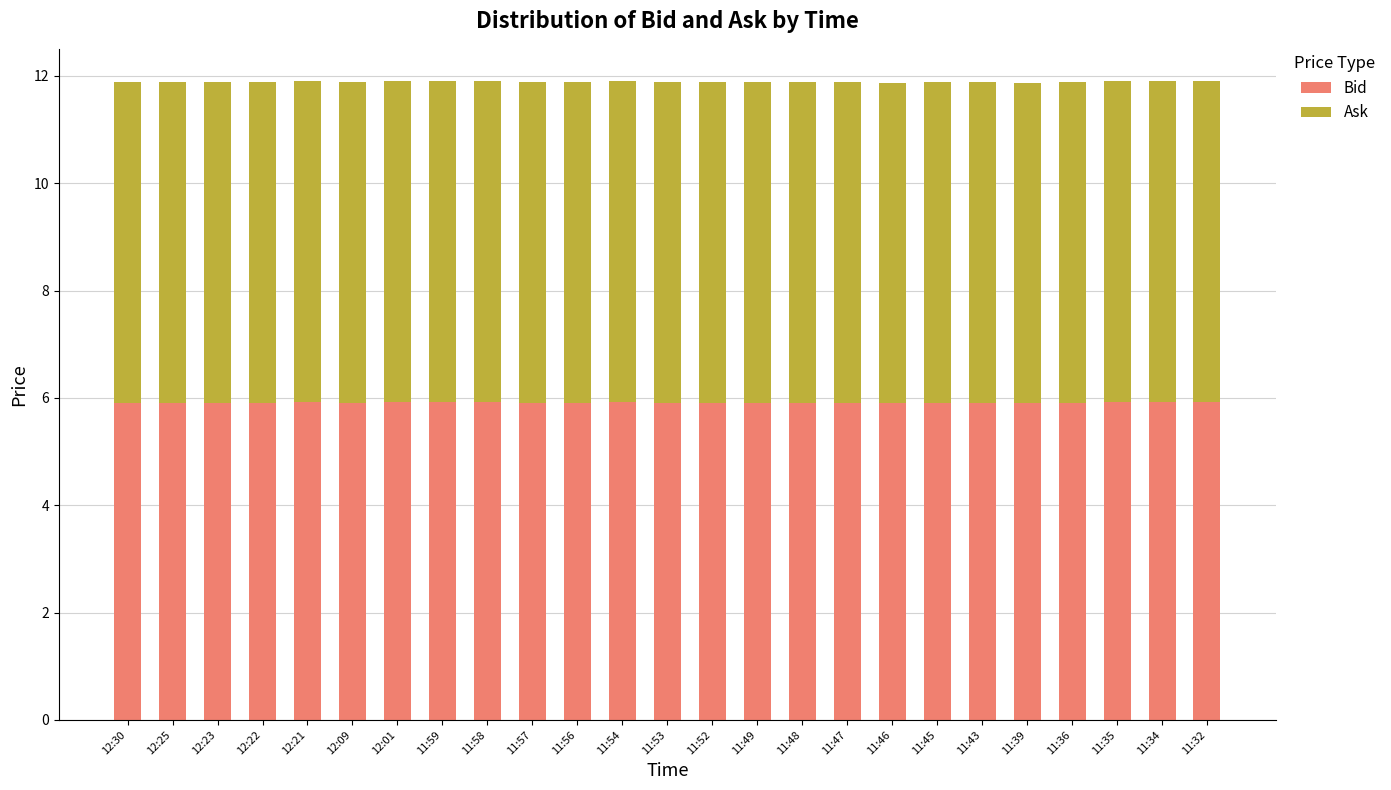

What is the sum of all Bid values?

147.8